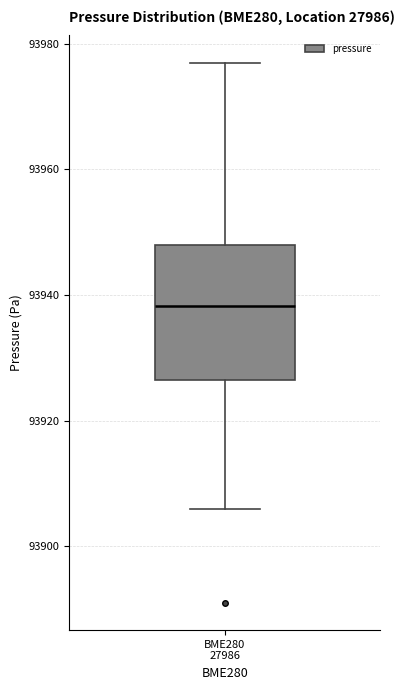

Where is the lower edge of the box for BME280 27986 on the y-axis? The values are not printed on the chart, so give them approximately, as read against the axis.

93926